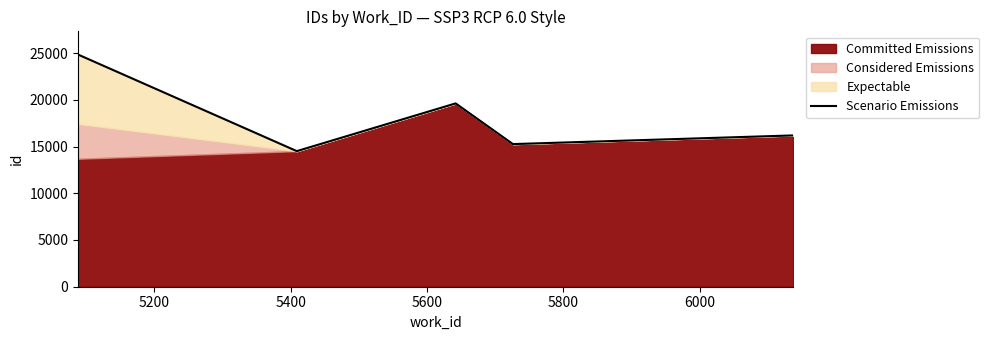

Does the chart display data point markers on the line(s)?

No